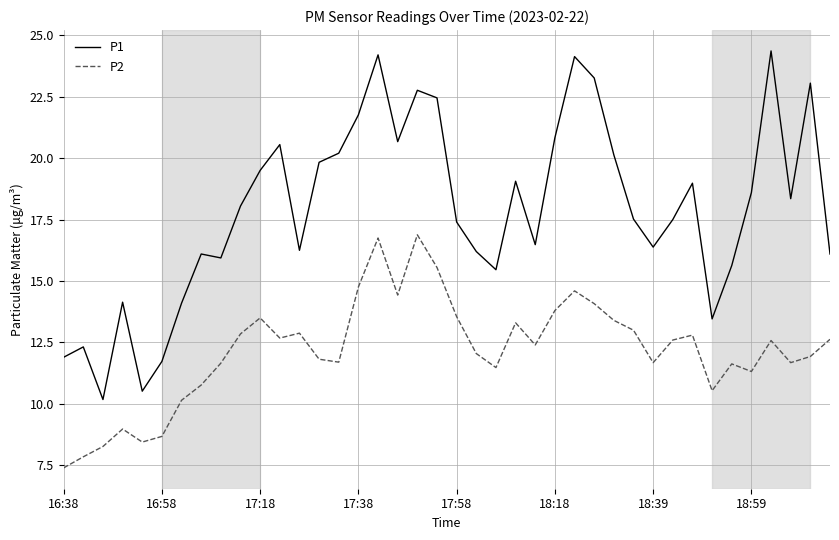

Which series has the largest total across all categories?

P1